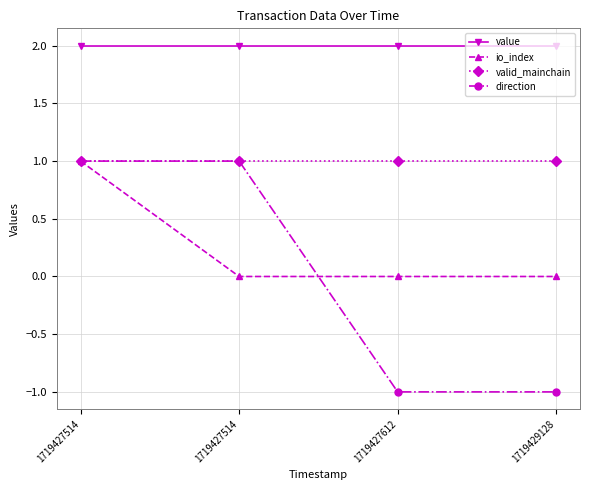

True or false: valid_mainchain has more than 2 points higher than both neighbors.

False